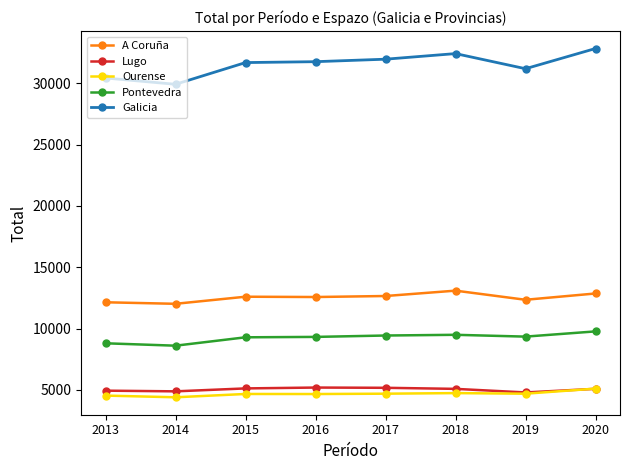

At how many categories does at least one series exceed 26537?

8